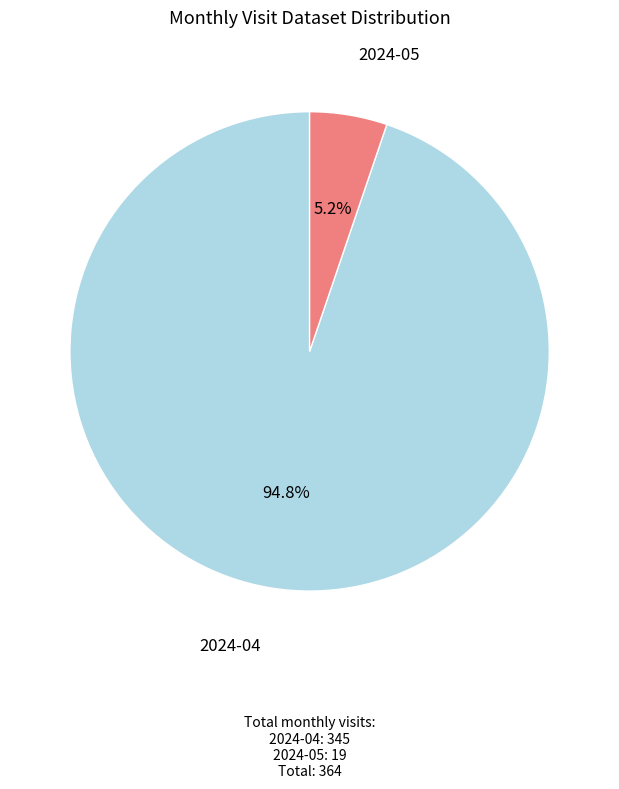

Count the number of slices in the pie.

2